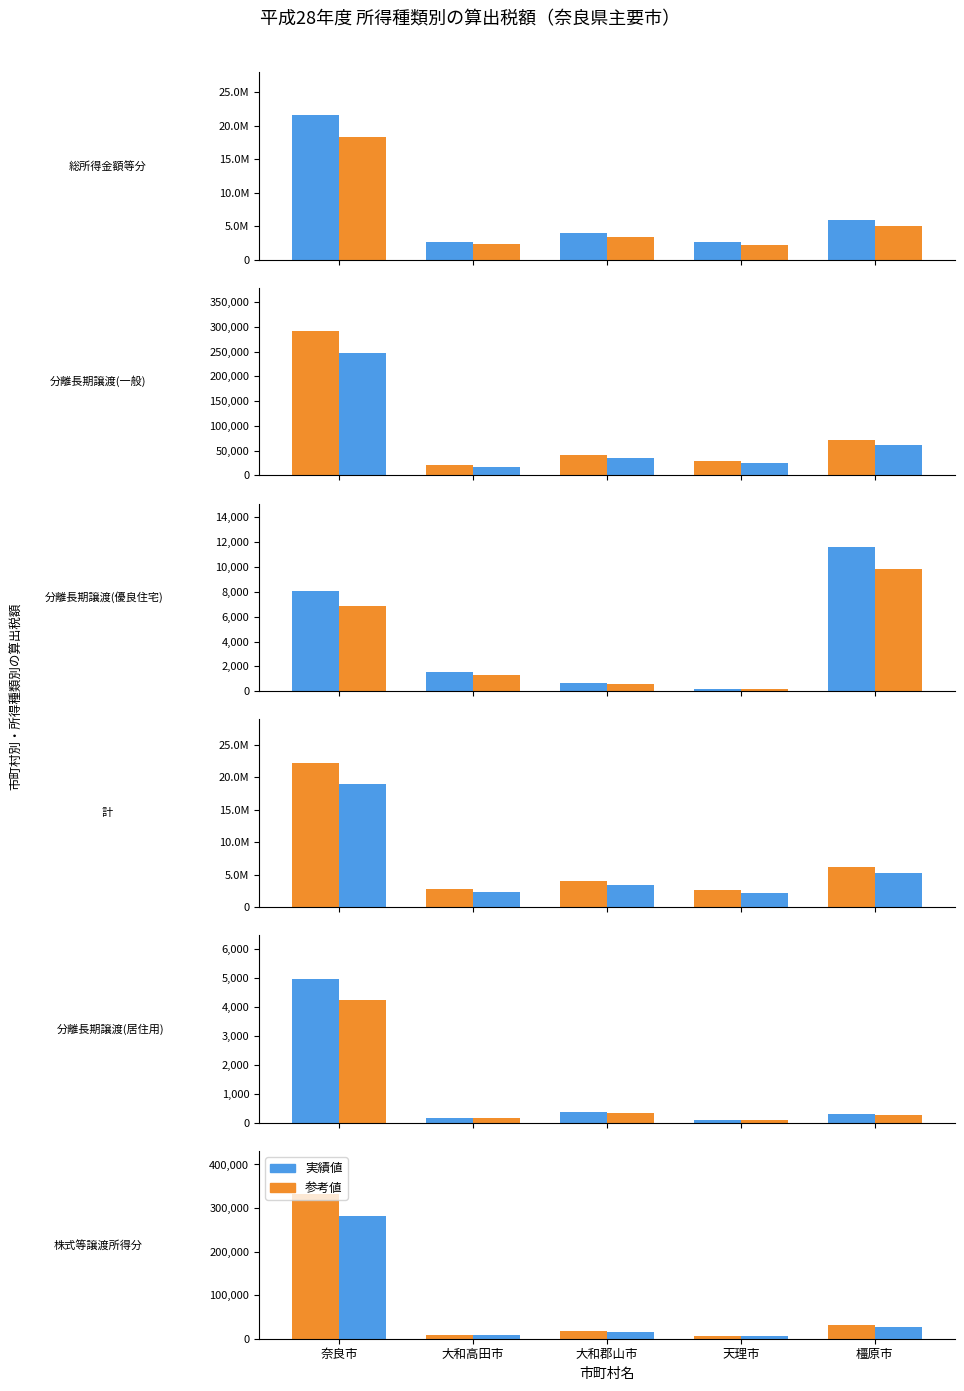

What value does the 分離長期譲渡(居住用) series have at 大和郡山市?

392.0